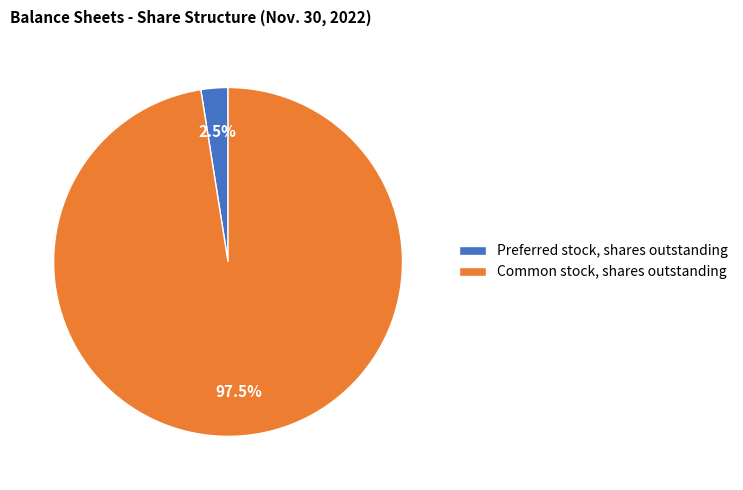

Which slice is the largest?

Common stock, shares outstanding